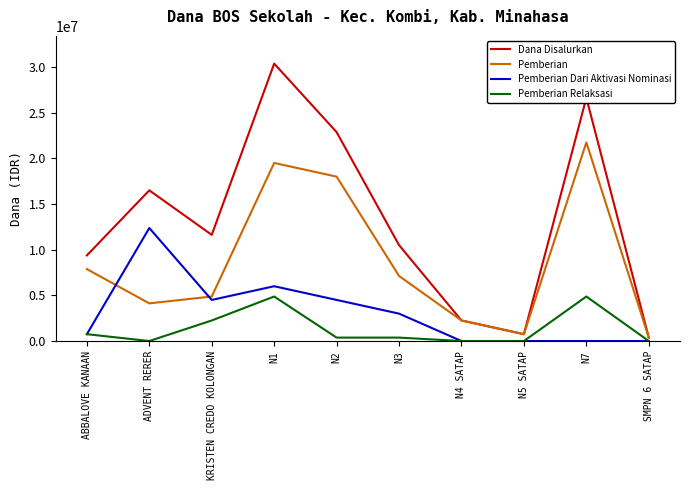

Between N7 and SMPN 6 SATAP, which series saw the biggest shift?

Dana Disalurkan